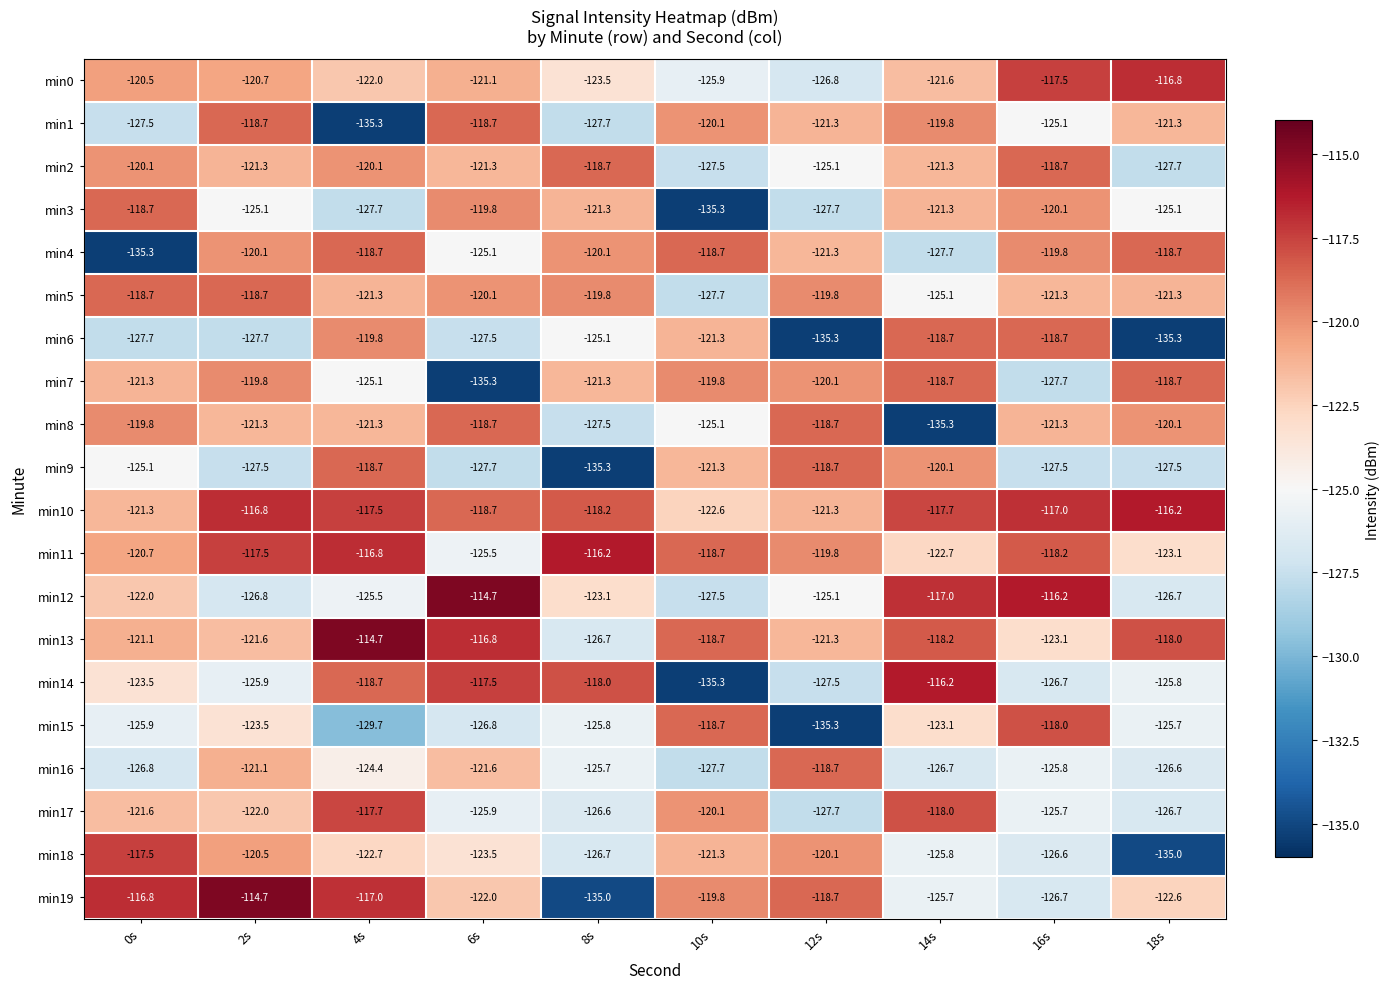

The min3 series shows -25.3 at 6s. True or false?

False